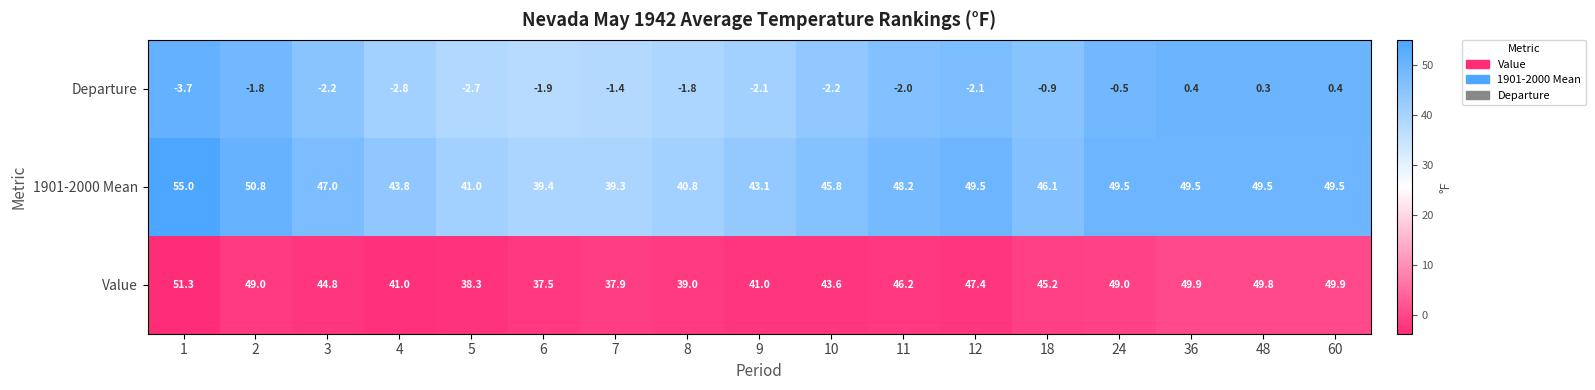

What is the lowest value of the 1901-2000 Mean series?

39.3